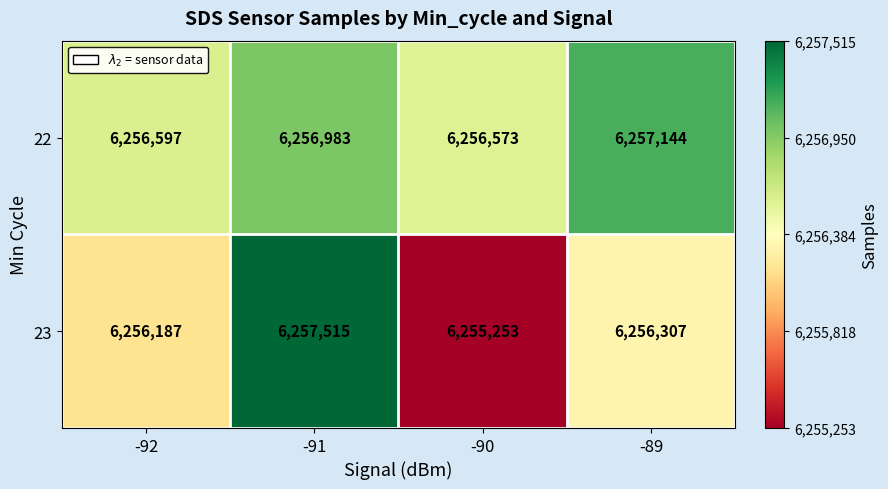

True or false: 23 has a value of 6256307 at -89.

True